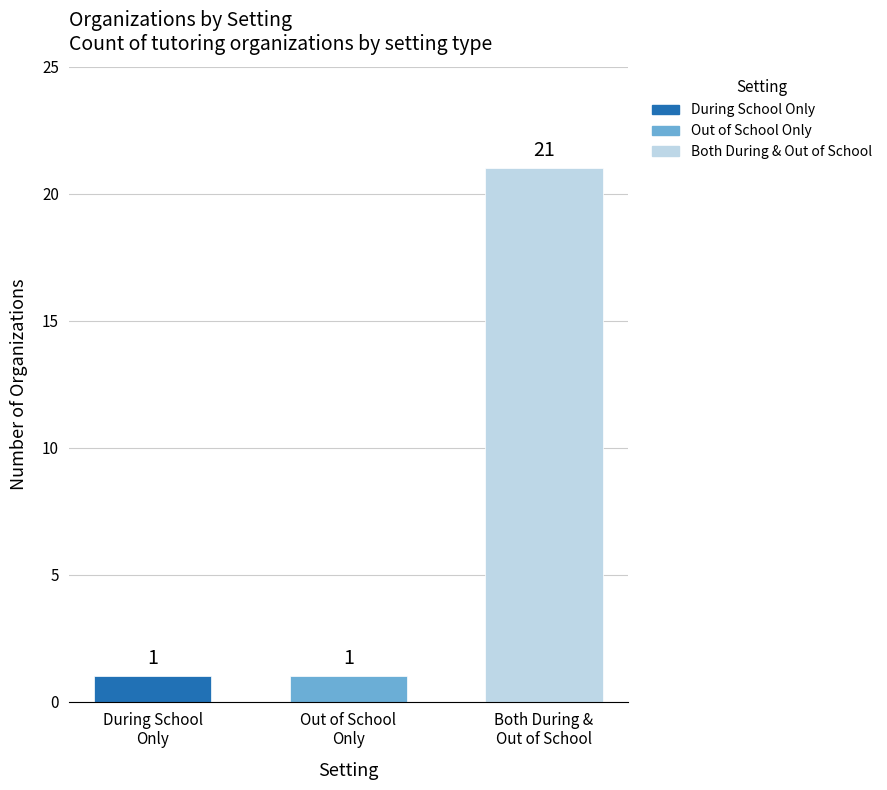

Are the bars horizontal?

No